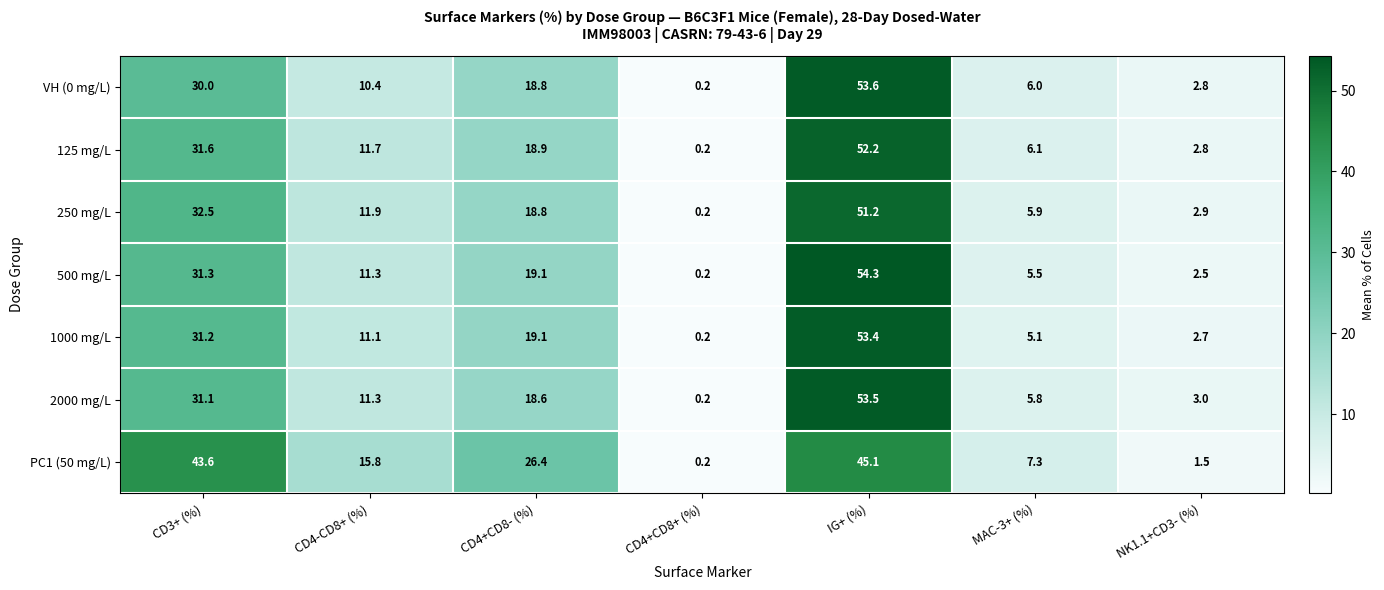

At which category is the sum across all series the highest?

IG+ (%)